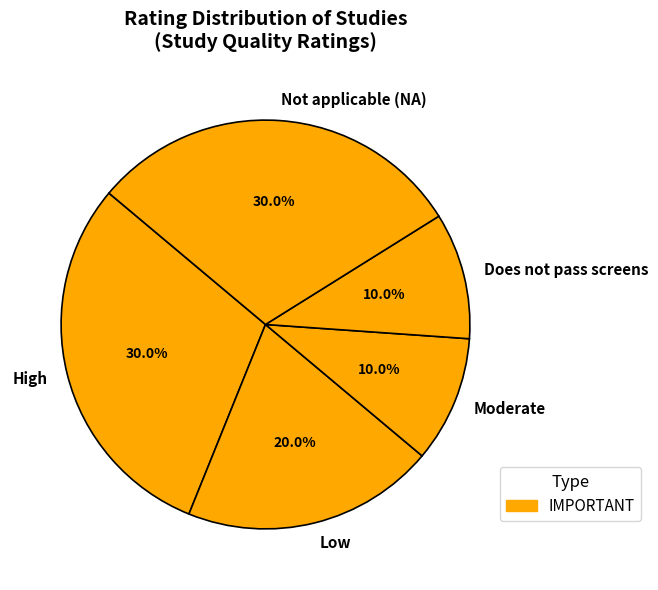

Between Moderate and Not applicable (NA), which is larger?

Not applicable (NA)